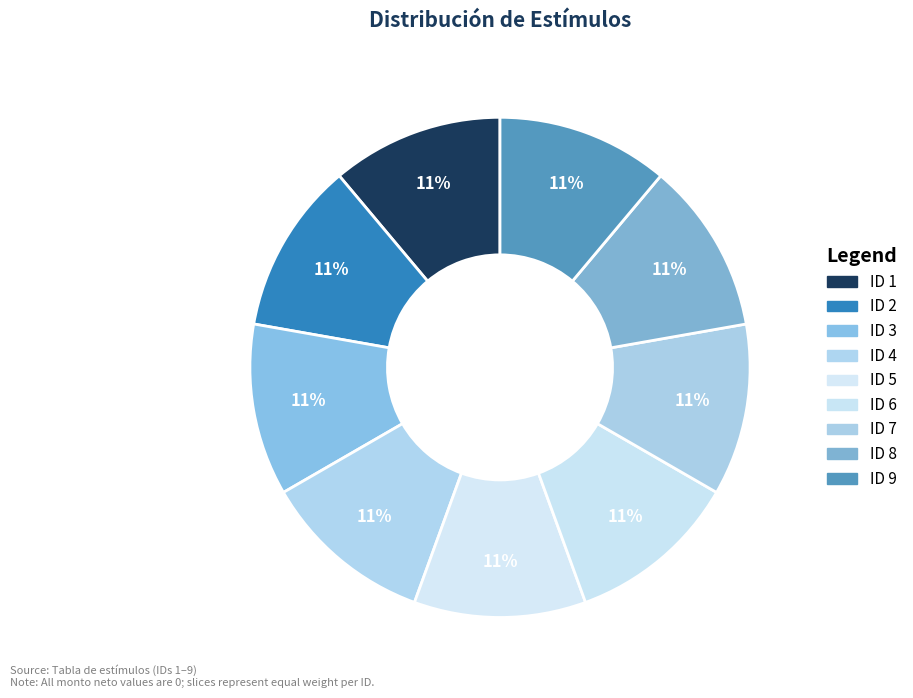

Count the number of slices in the pie.

9